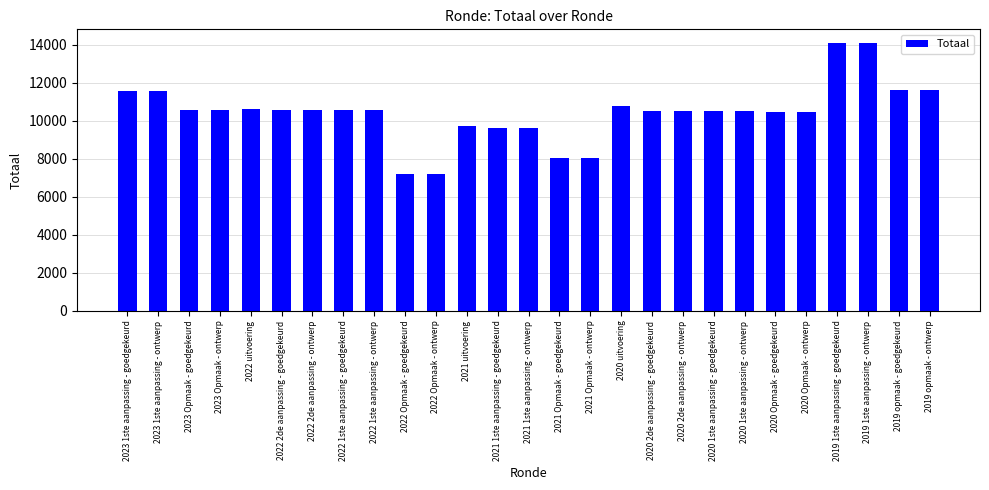

What is the value of the 12th bar from the left?

9738